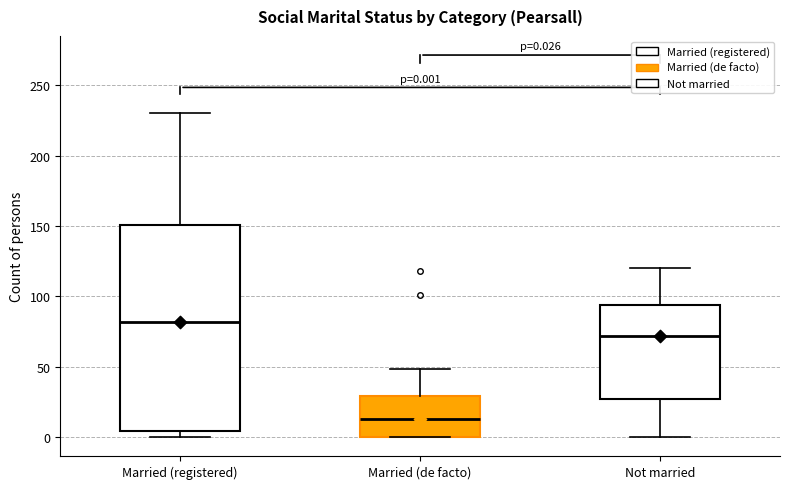

Which box is the tallest, from its lower edge to its upper edge?

Married (registered)